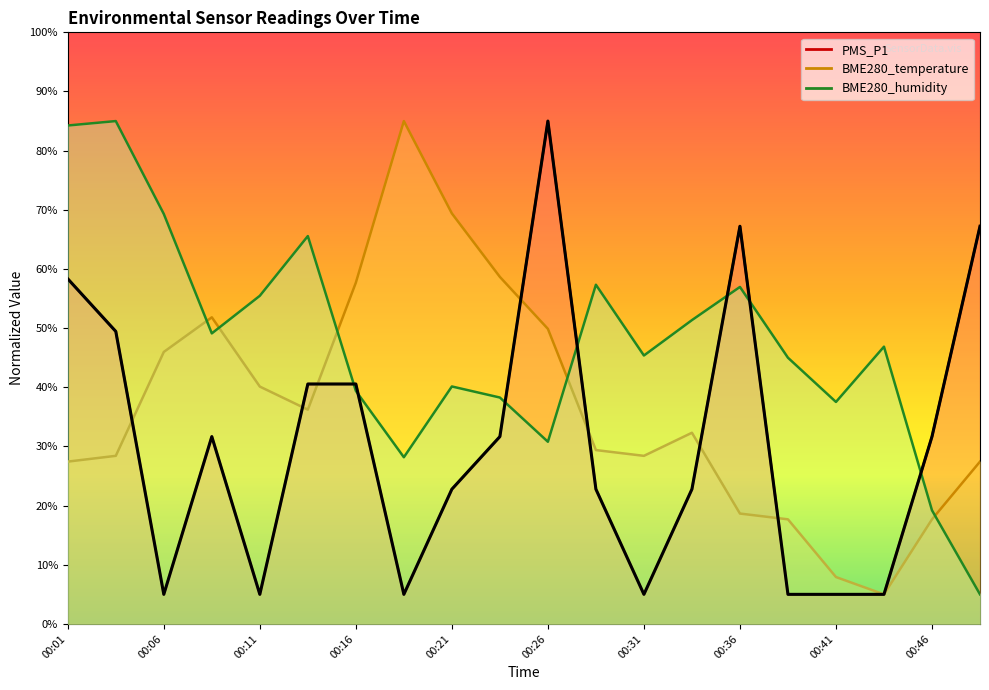

The value of BME280_temperature at 00:46 is 17.7. True or false?

True